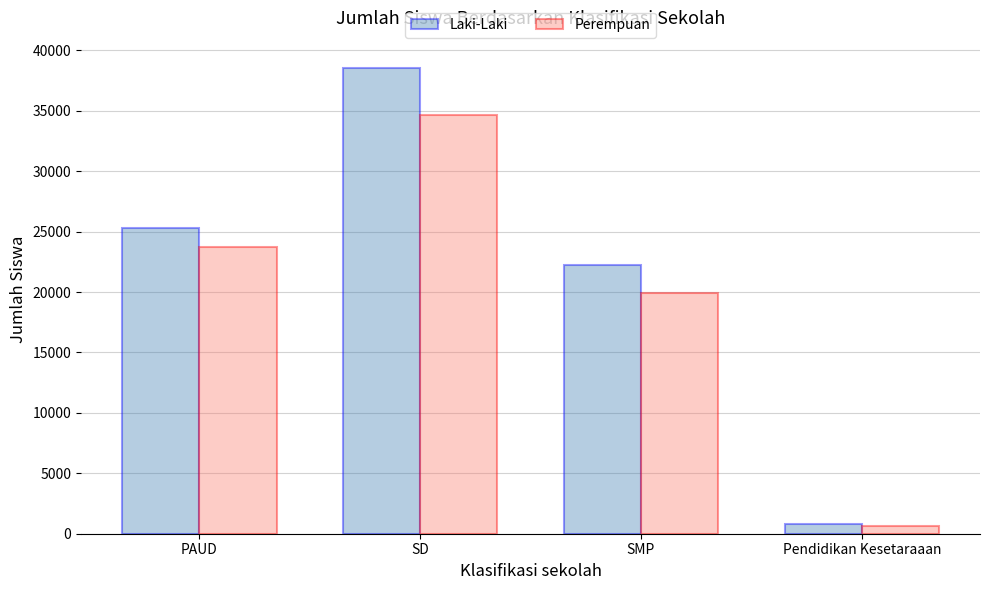

What value does the Perempuan series have at SMP?

19887